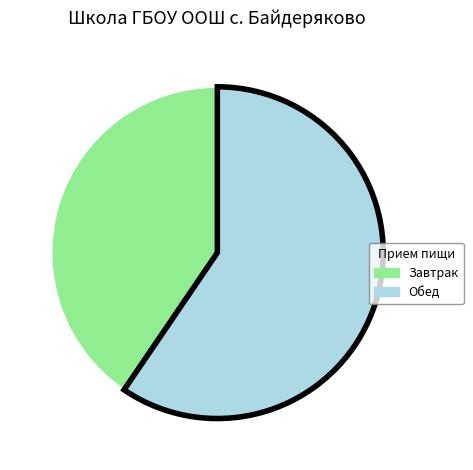

Does any single category account for the majority?

Yes